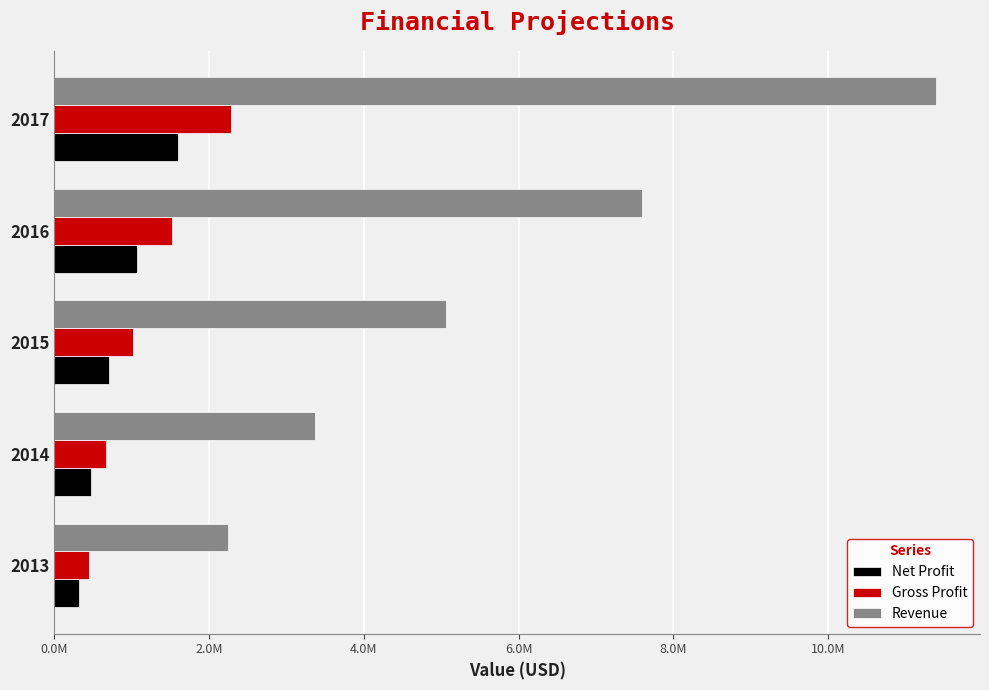

What are all the series names shown in the legend?

Net Profit, Gross Profit, Revenue